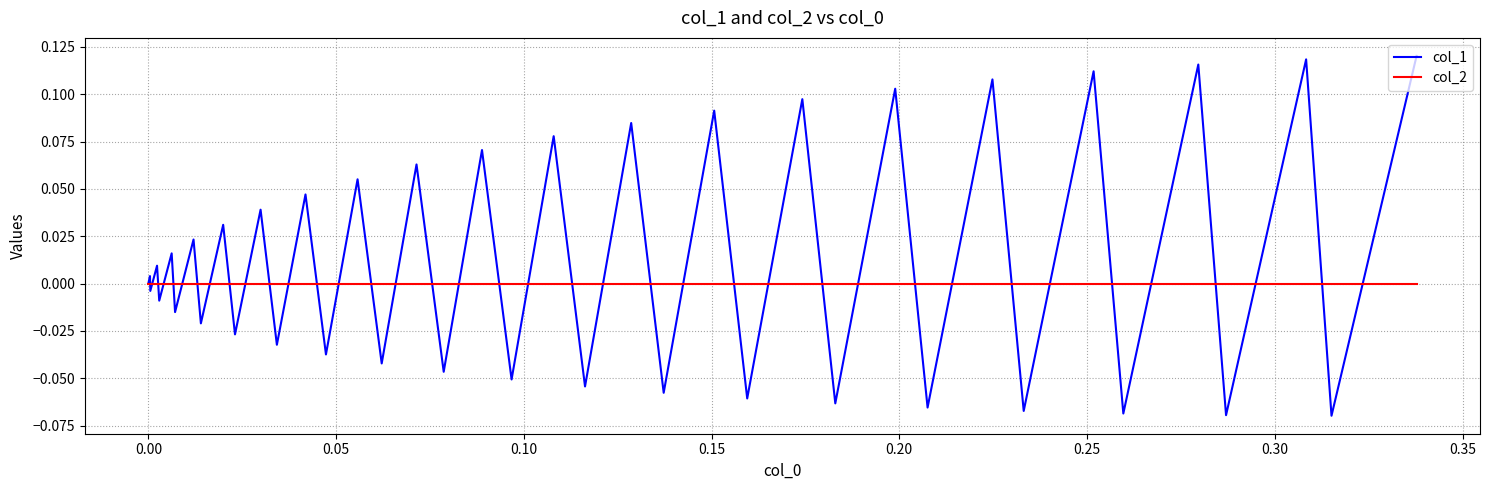

Which series has the largest total across all categories?

col_1